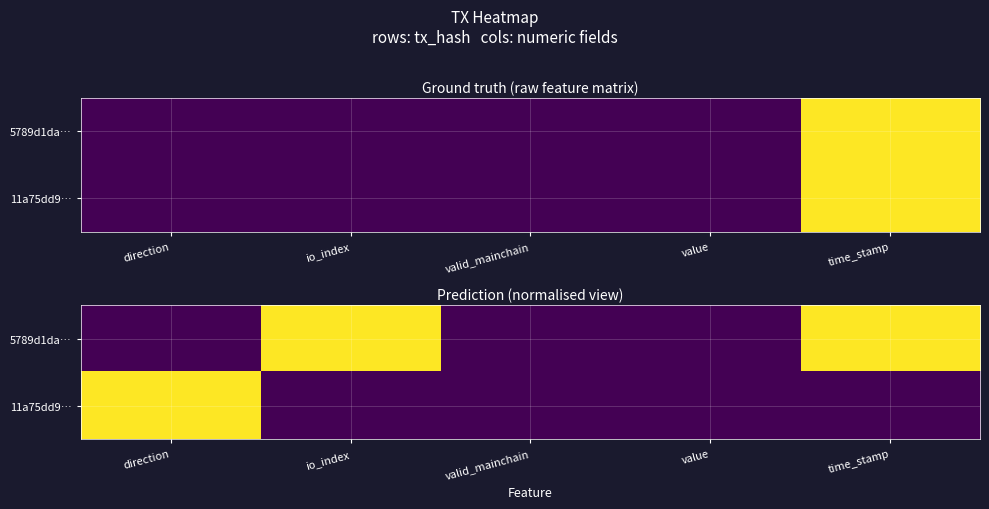

Which has a higher value, direction or io_index?

io_index